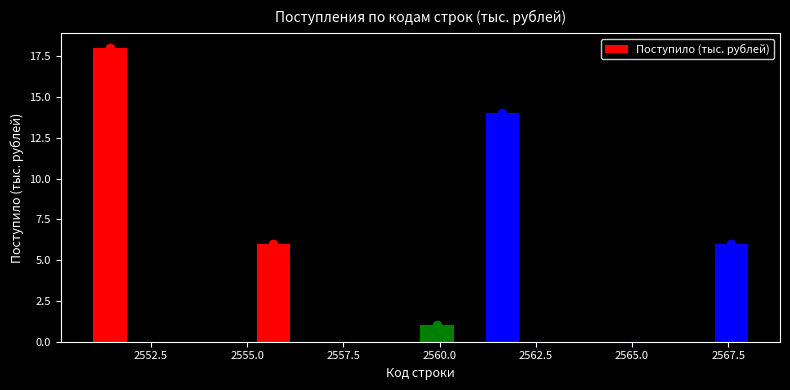

Read against the x-axis, roughly where is the centre of the tallest bar?

2551.5